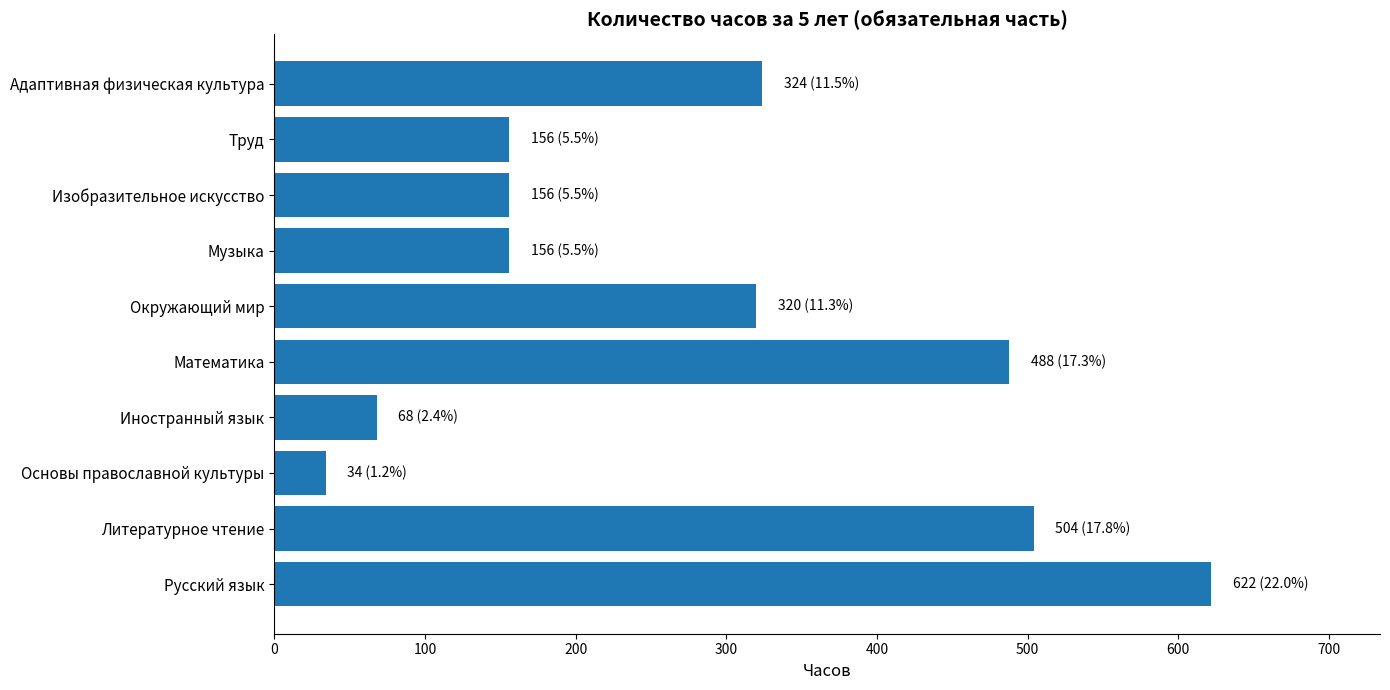

Which has a higher value, Основы православной культуры or Адаптивная физическая культура?

Адаптивная физическая культура